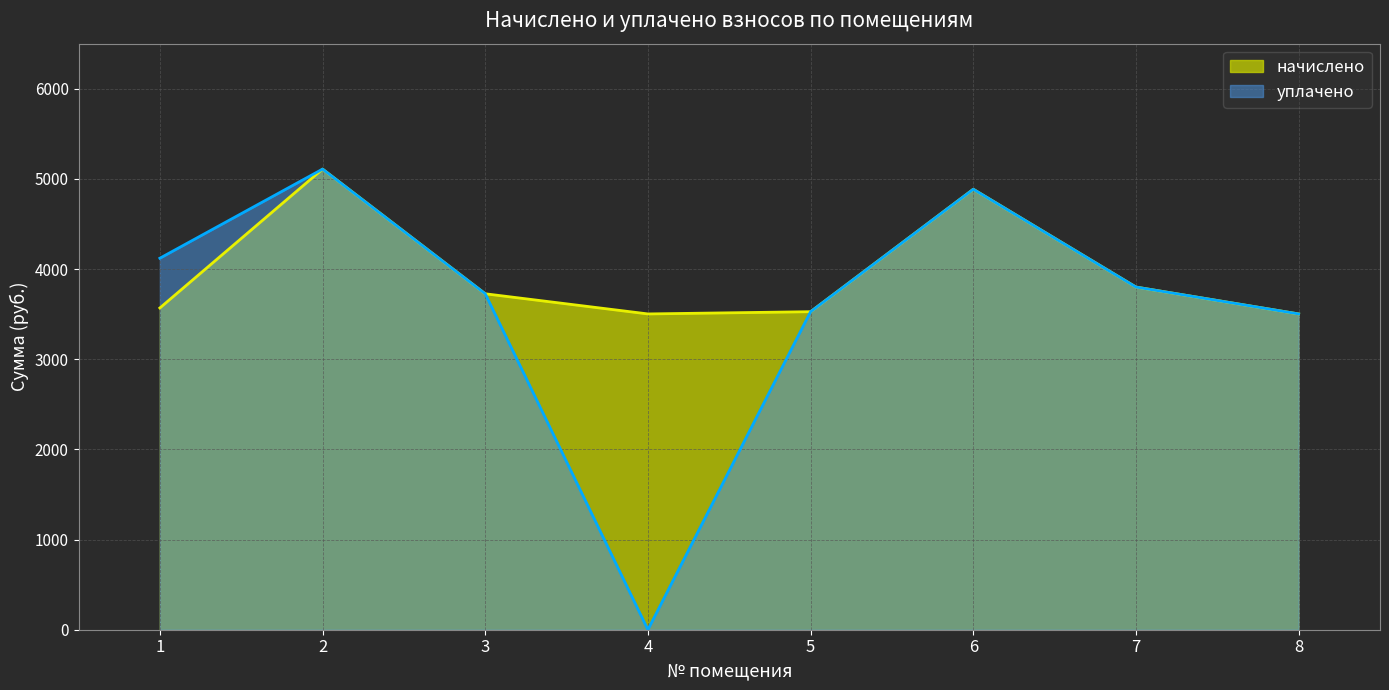

Where is the first local maximum for уплачено?

2